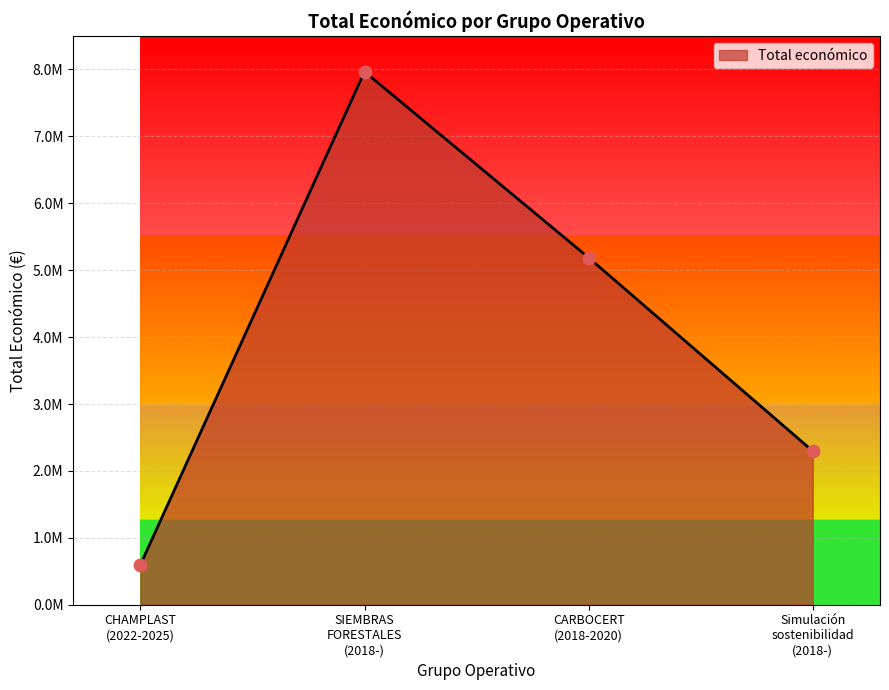

Is this an area chart (filled region under the line)?

Yes